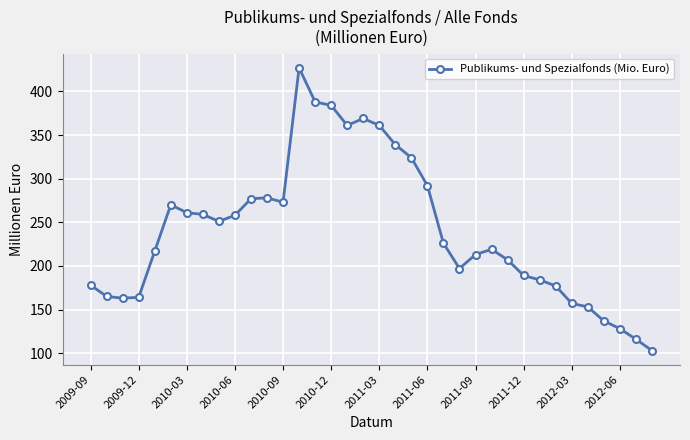

What is the sum of all values?

8665